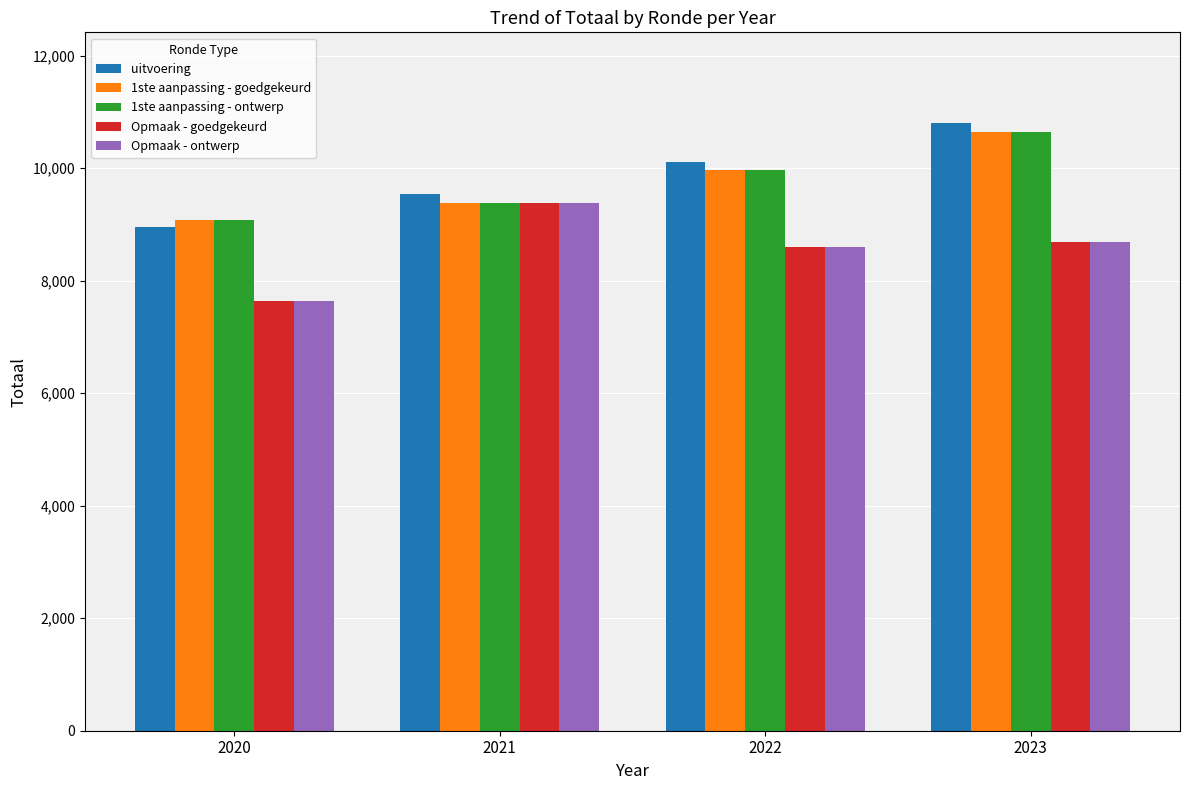

What is the difference between the maximum and minimum values in the Opmaak - goedgekeurd series?

1750